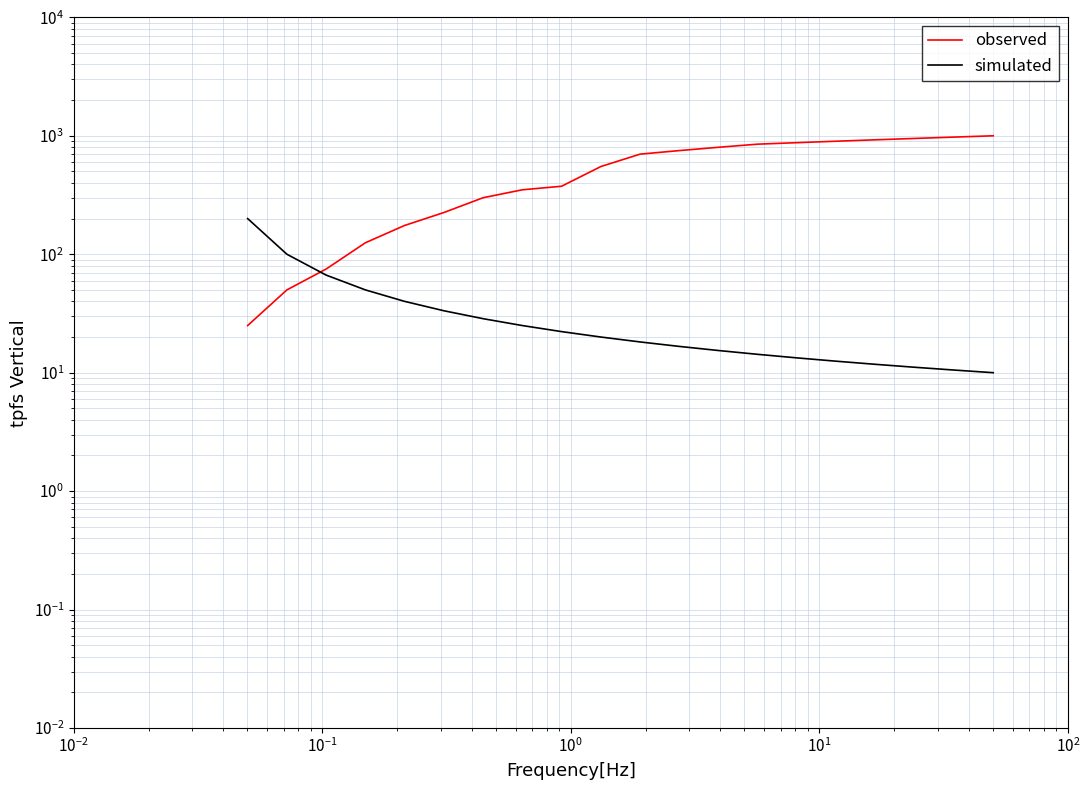

Does the chart have visible grid lines?

Yes